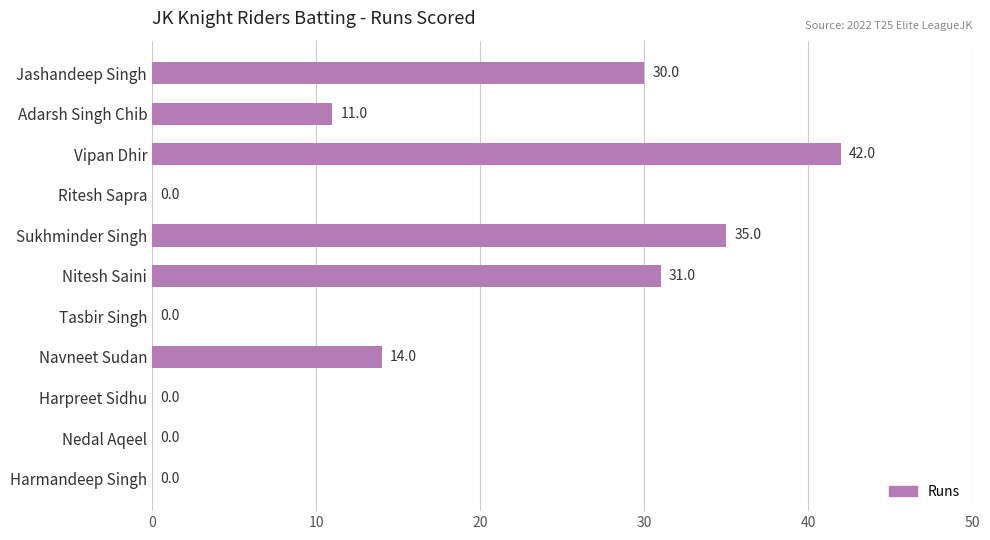

How many distinct data groups are displayed?

1